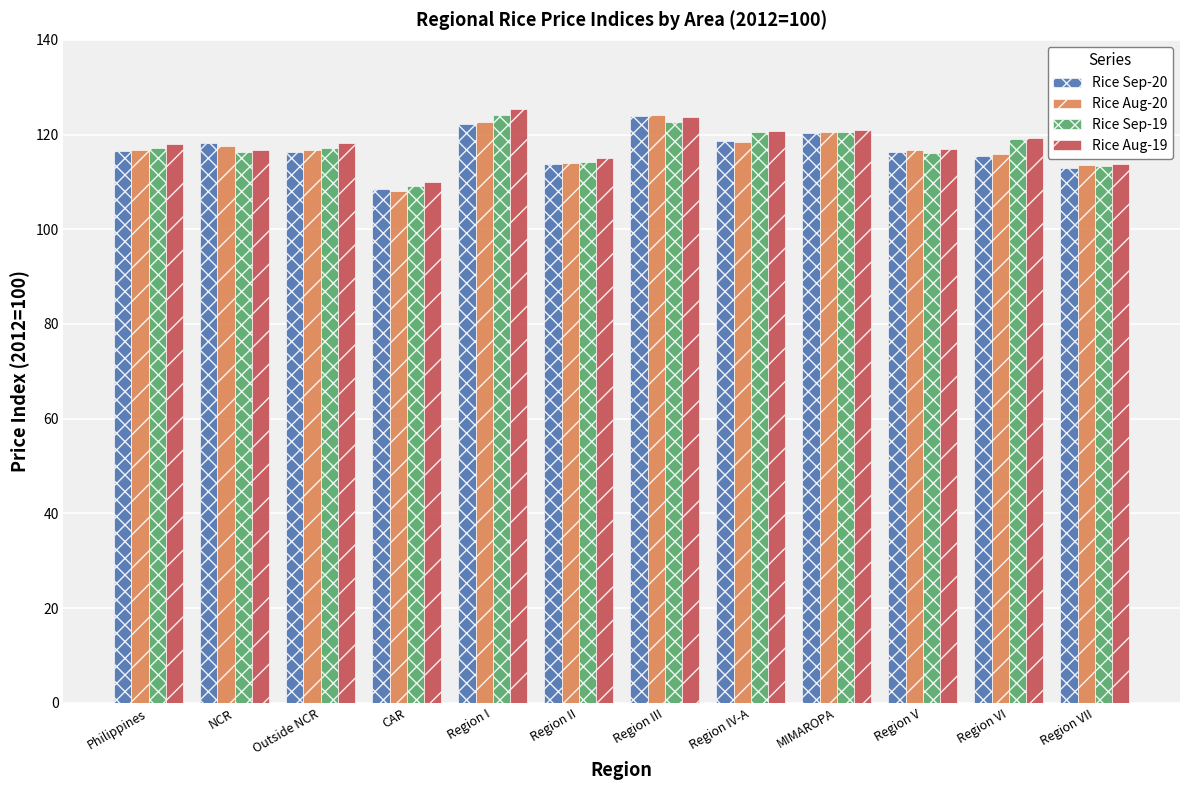

Is it true that Rice Aug-19 equals 120.8 at Region IV-A?

True